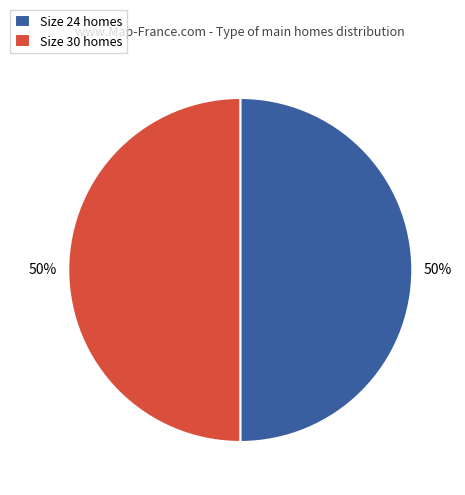

What percentage is the Size 30 homes slice, to the nearest percent?

50%